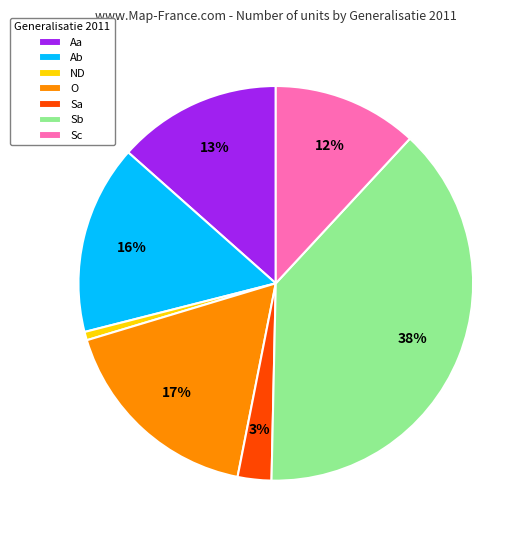

To the nearest percent, what percentage of the pie is Ab?

16%